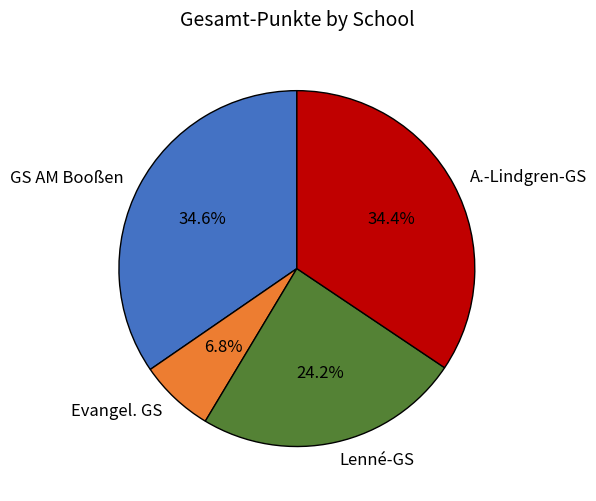

Approximately how many times larger is the value at GS AM Booßen compared to Lenné-GS?

1.4